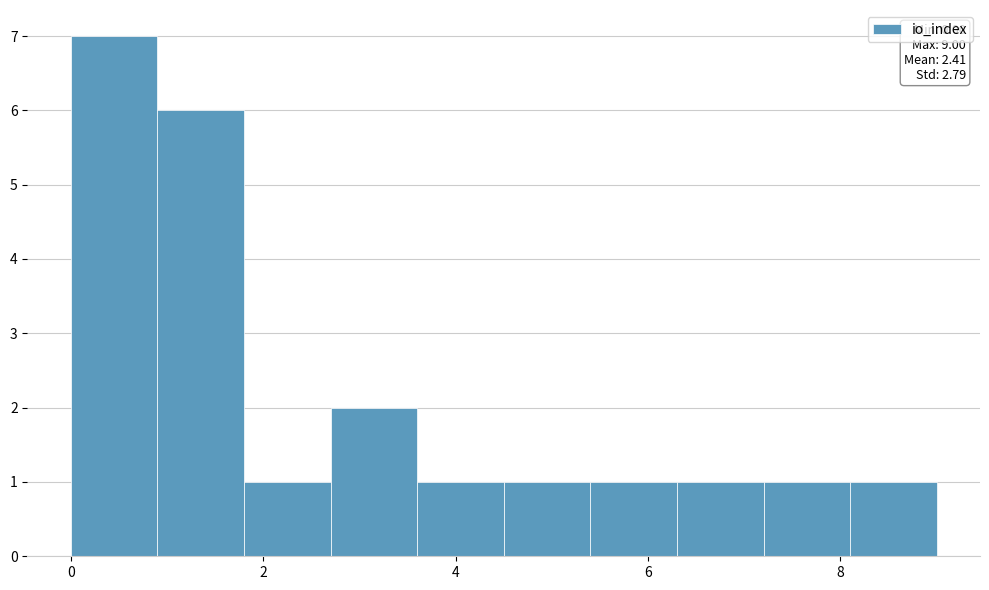

Over which range of the x-axis is the bar tallest?

0.0 to 0.9